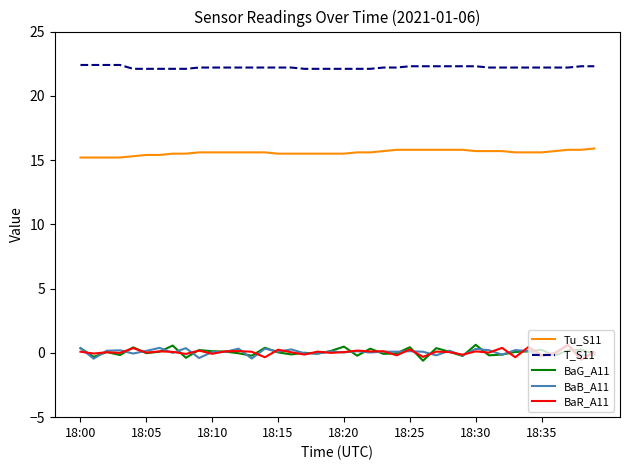

True or false: BaG_A11 and Tu_S11 cross at least once.

False